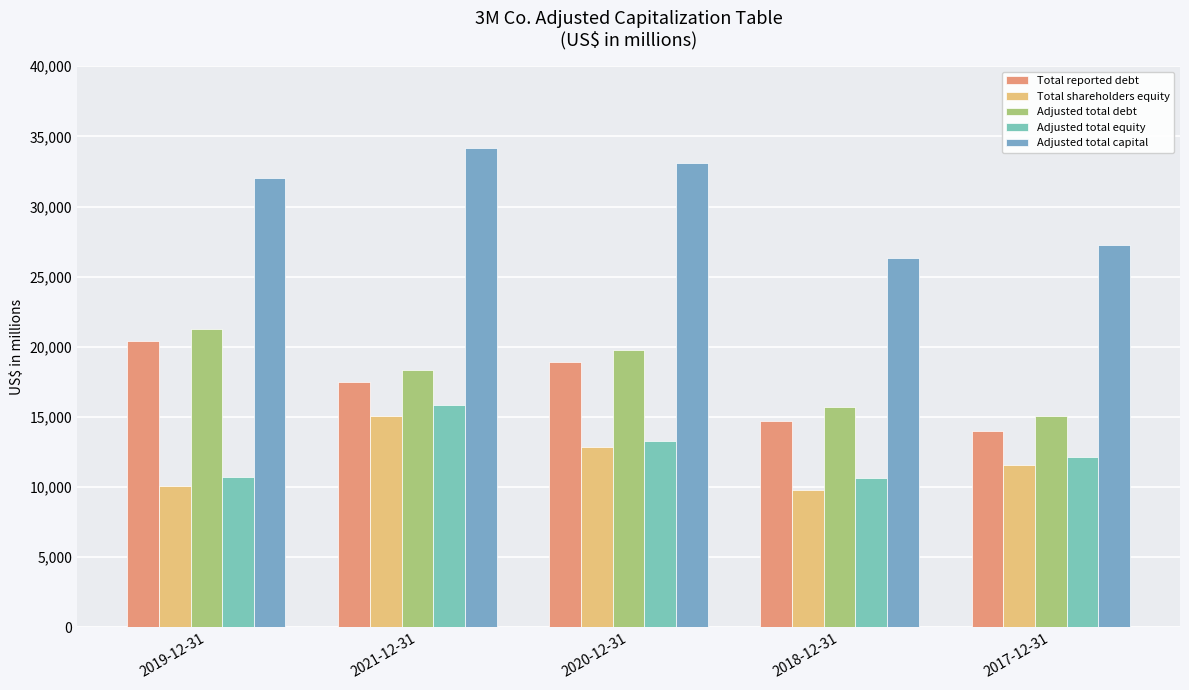

At 2021-12-31, list the series in order from largest to smallest.

Adjusted total capital, Adjusted total debt, Total reported debt, Adjusted total equity, Total shareholders equity